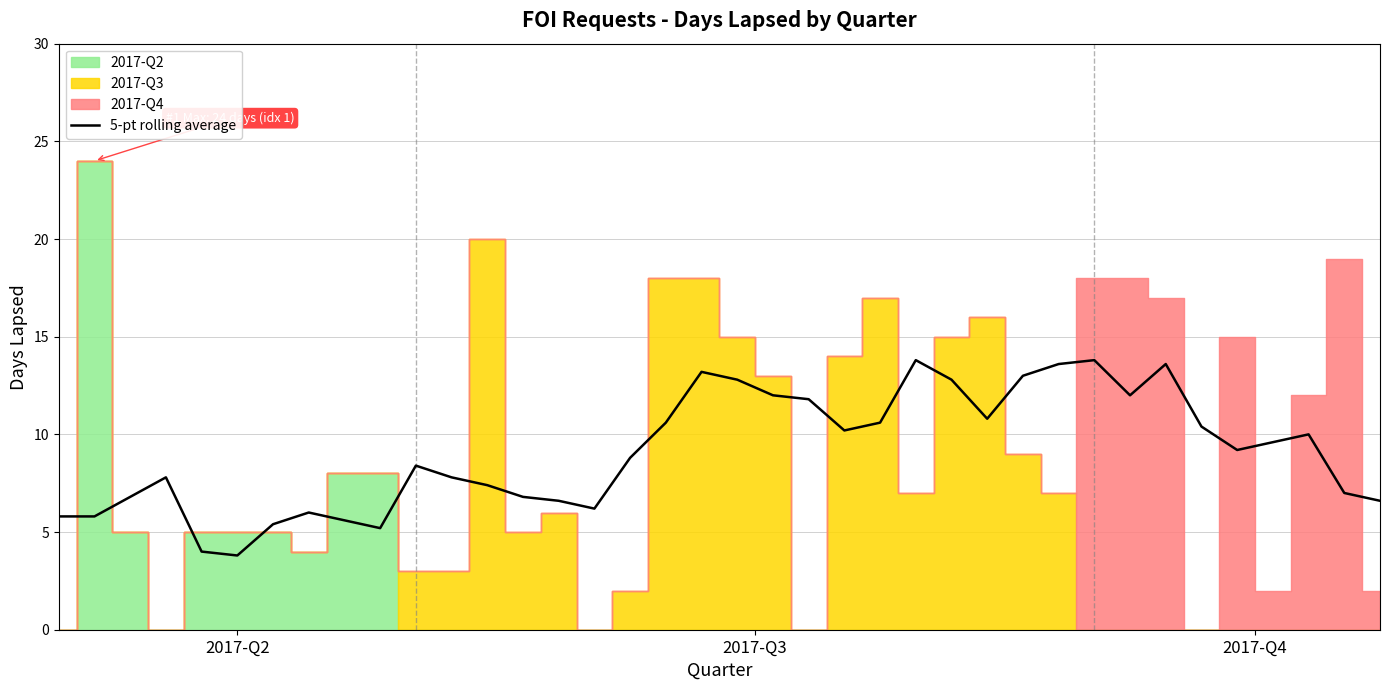

What is the minimum value for 5-pt rolling average?

3.8